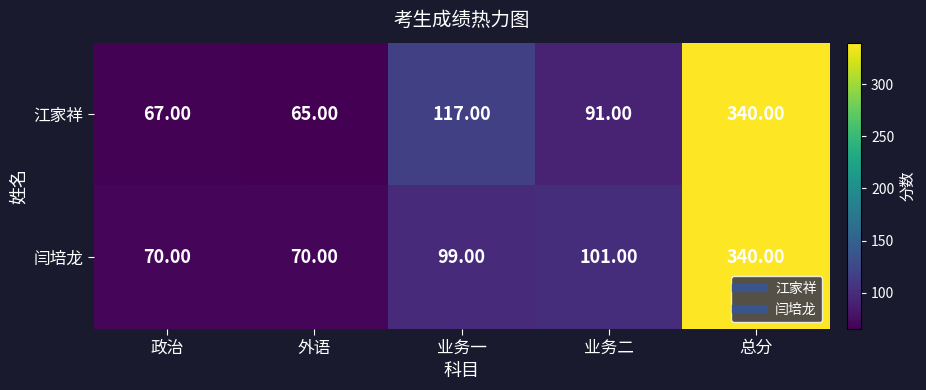

How many distinct data groups are displayed?

2